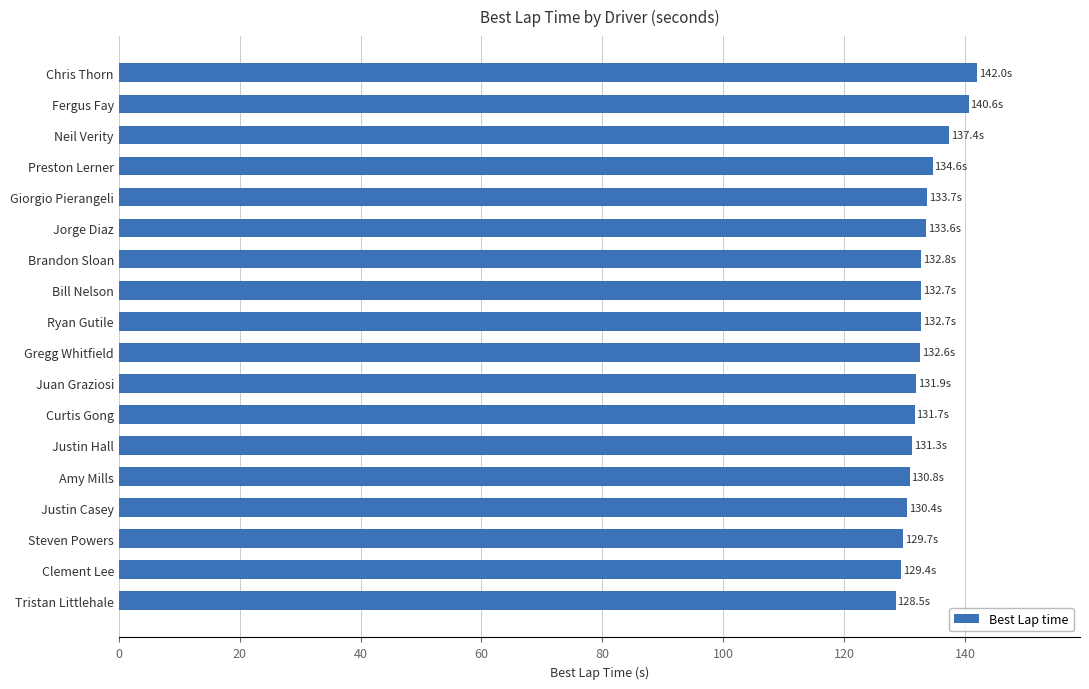

Between Tristan Littlehale and Preston Lerner, which is larger?

Preston Lerner